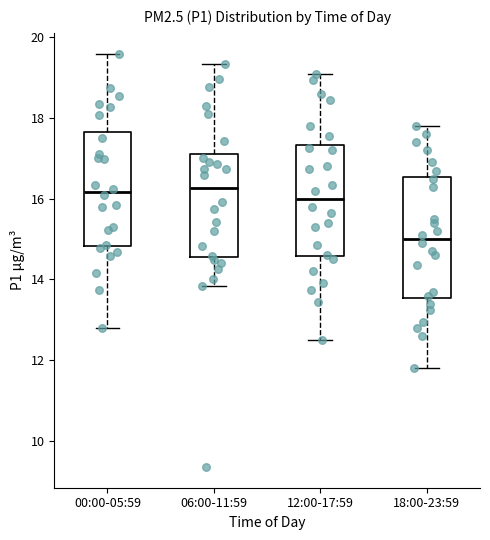

Where is the lower edge of the box for 12:00-17:59 on the y-axis? The values are not printed on the chart, so give them approximately, as read against the axis.

14.6